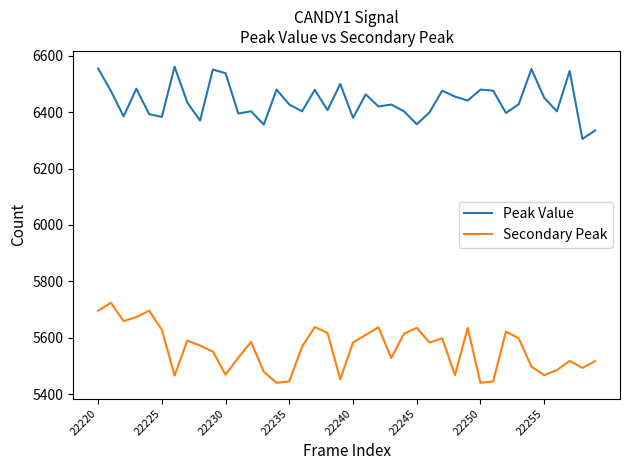

Which series has the largest total across all categories?

Peak Value